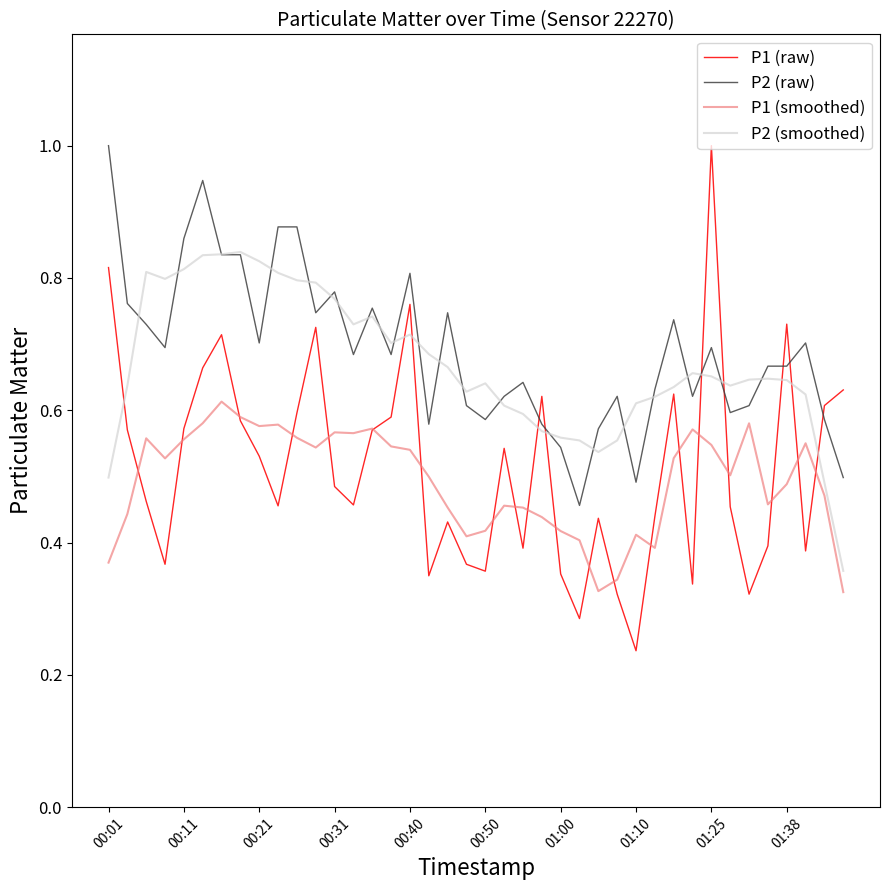

What is the maximum value shown in the chart?

1.0